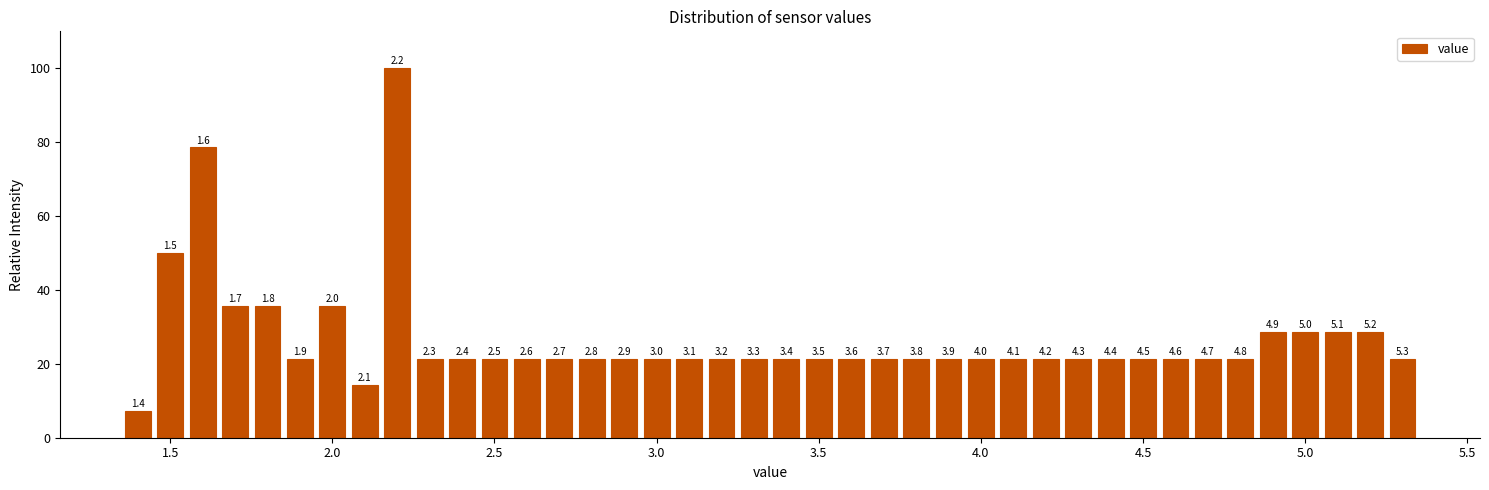

Read against the x-axis, roughly where is the centre of the tallest bar?

2.20